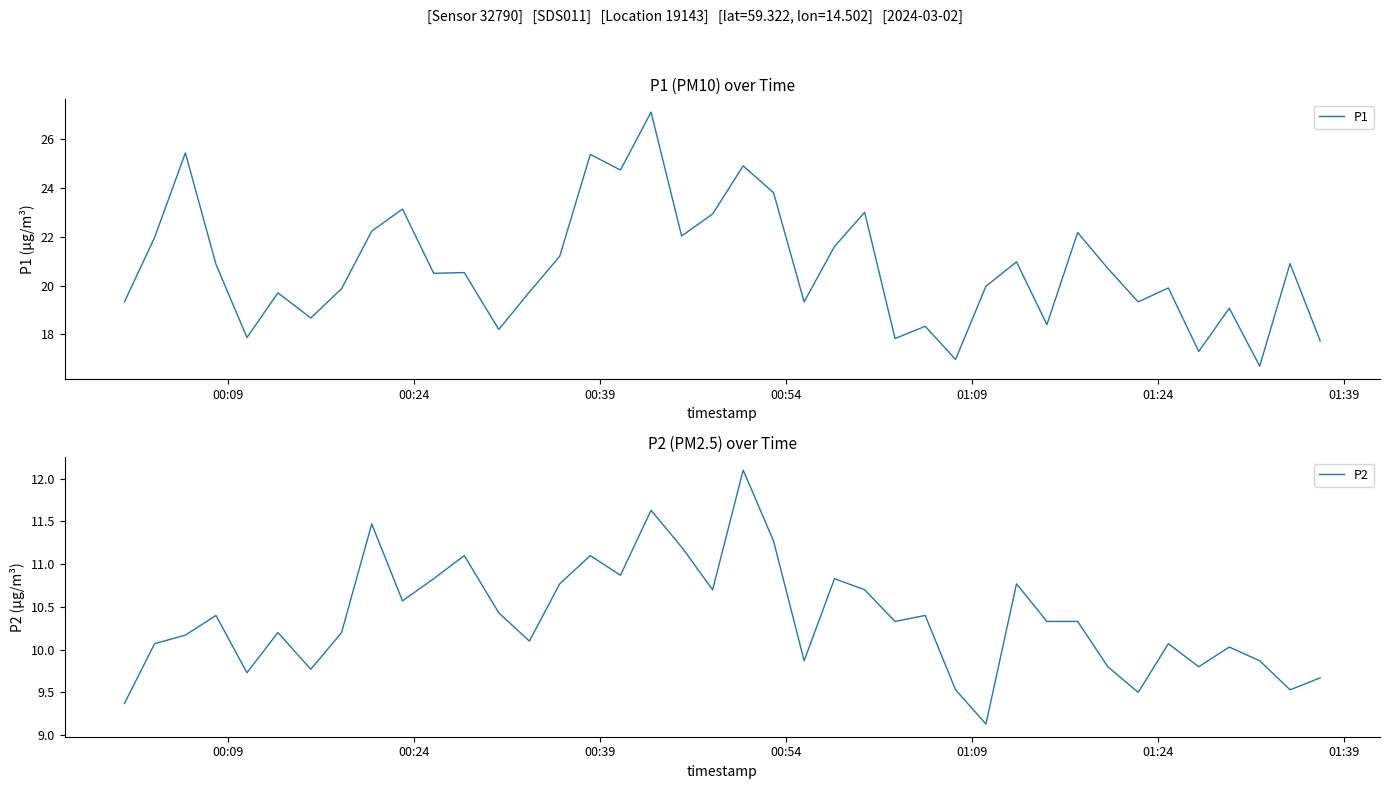

What is the average value of the P1 series?

20.8